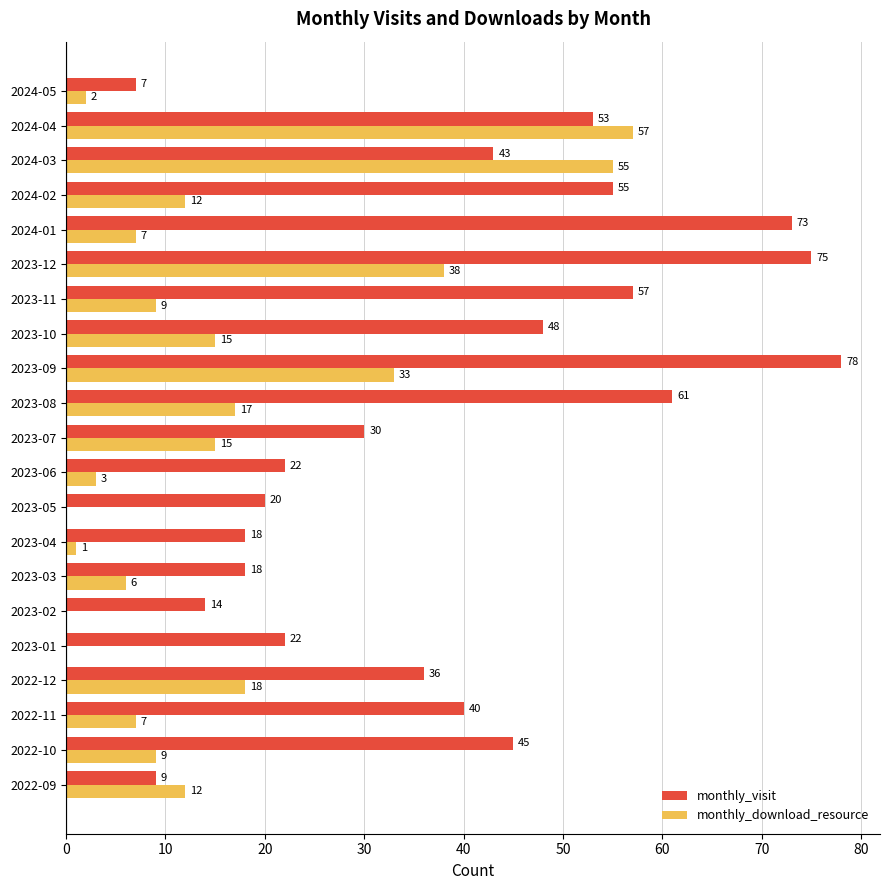

What is the sum of all monthly_download_resource values?

316